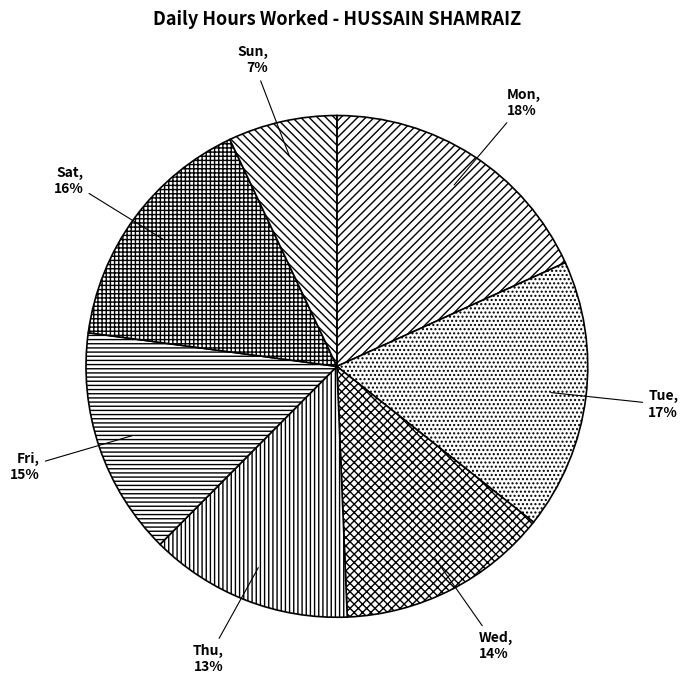

True or false: Mon accounts for 18% of the total.

True